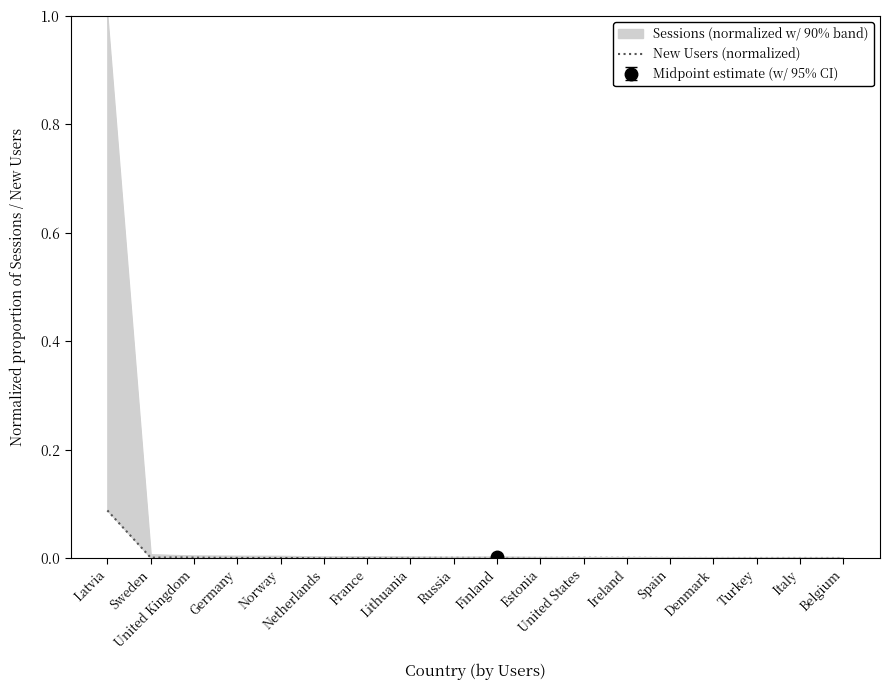

How many categories are shown in the chart?

18